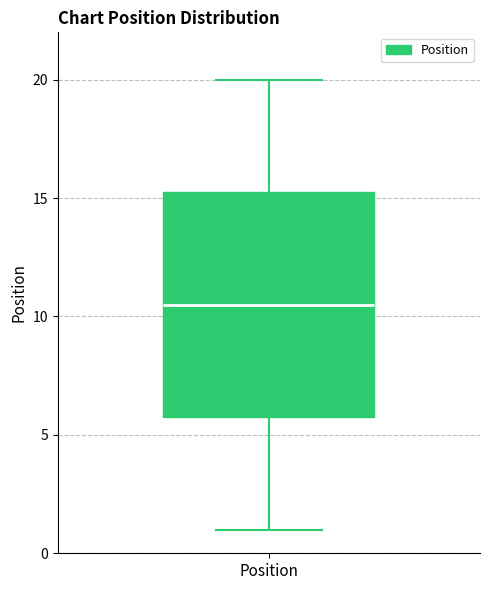

Read this box plot against the y-axis: the position of the median line, the range covered by the box, and the ends of both whiskers. The values are not printed on the chart, so give them approximately, as read against the axis.

median 10.5, box 6.0 to 15.5, whiskers 1.0 to 20.0